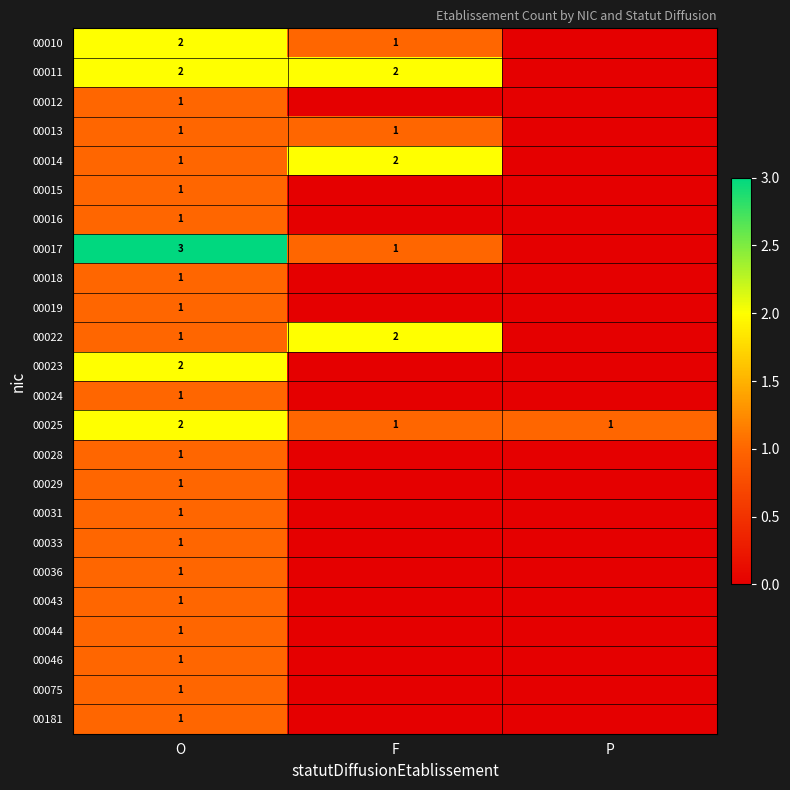

What is the total value across all series at O?

30